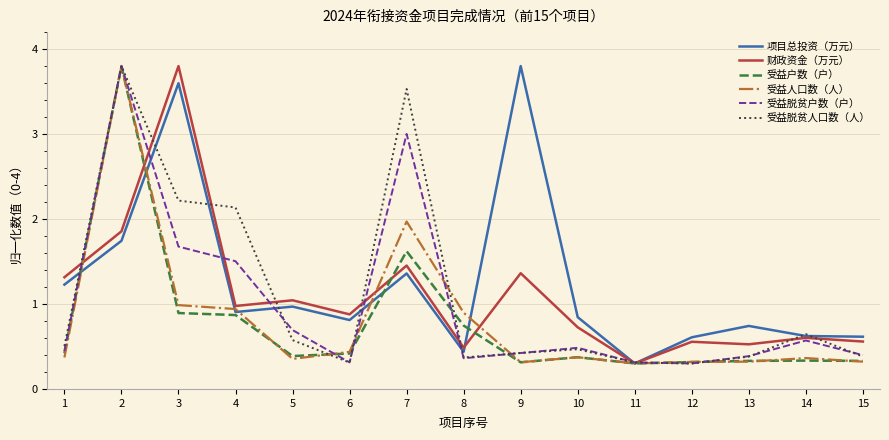

What is the highest value of the 财政资金（万元） series?

3.8